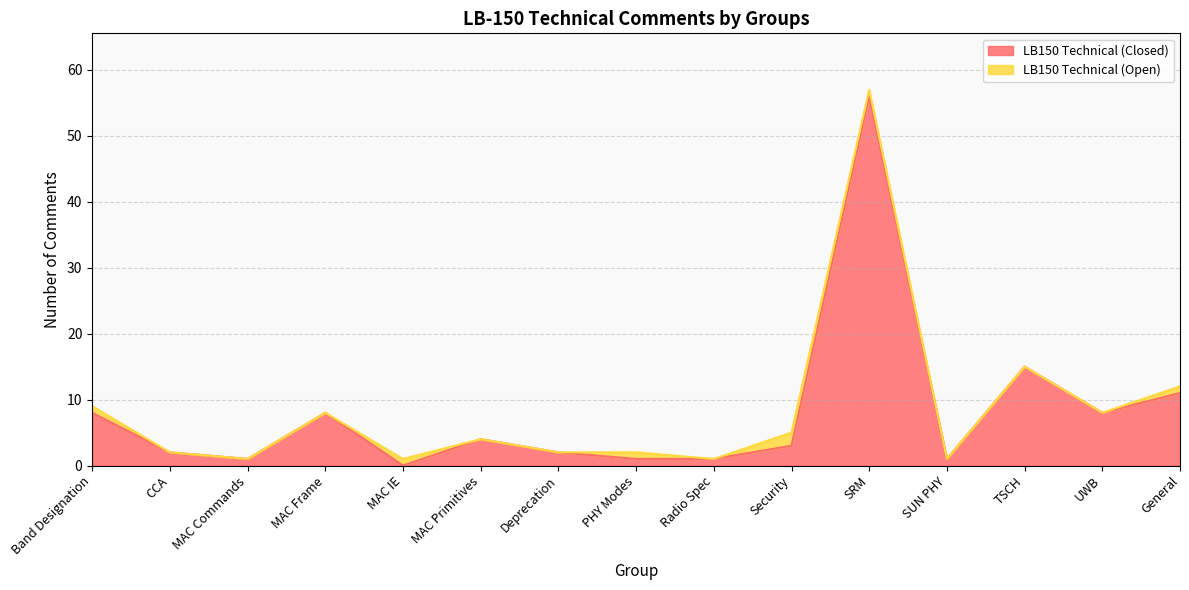

True or false: the data has more than 0 interior local peaks.

True